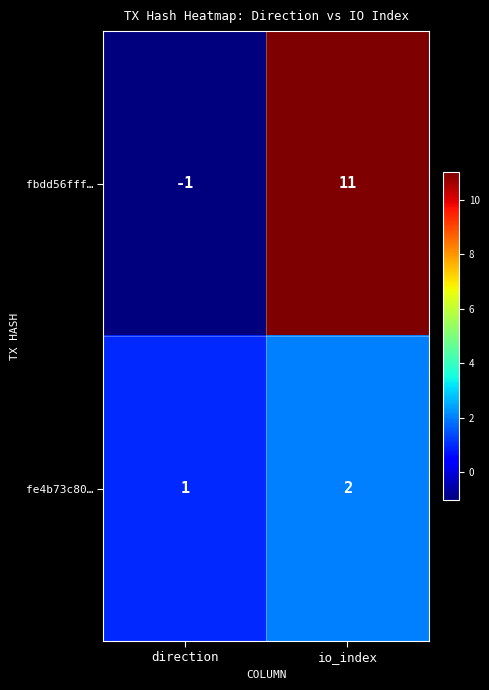

The value of fbdd56fff… at direction is -1. True or false?

True